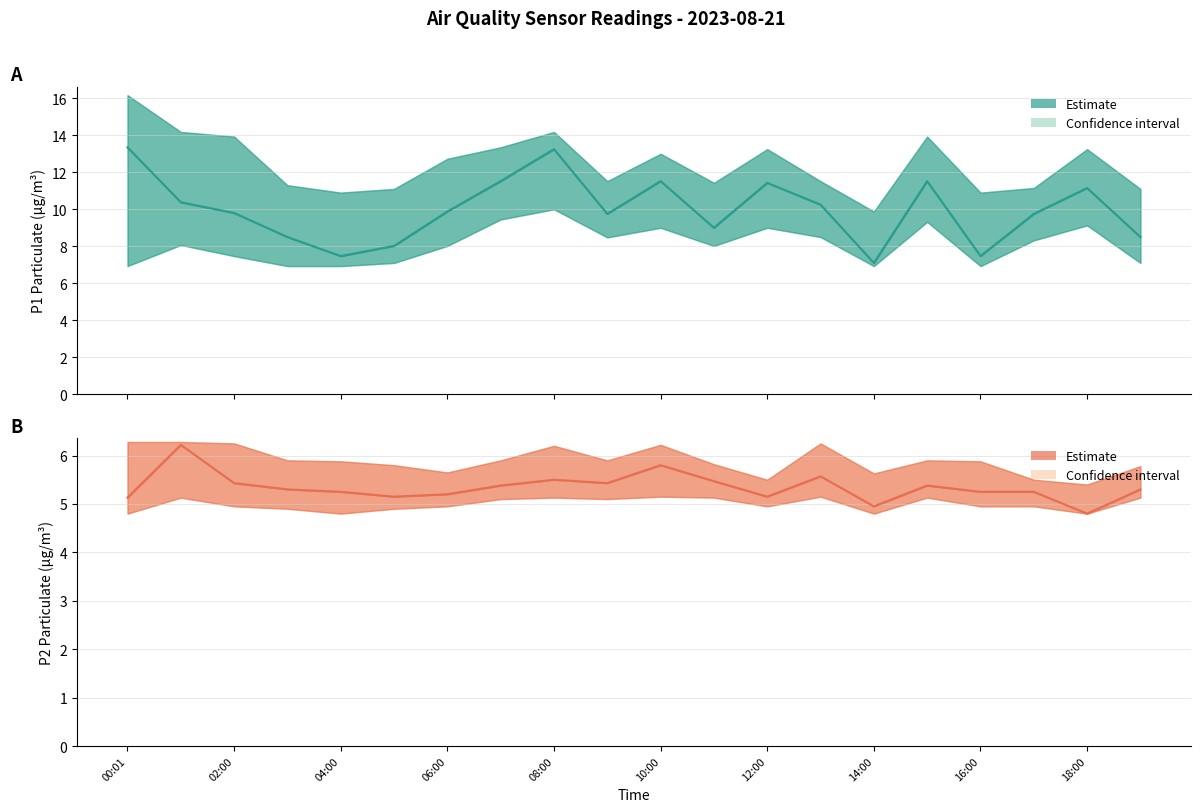

True or false: P1 estimate and P2 estimate cross at least once.

False